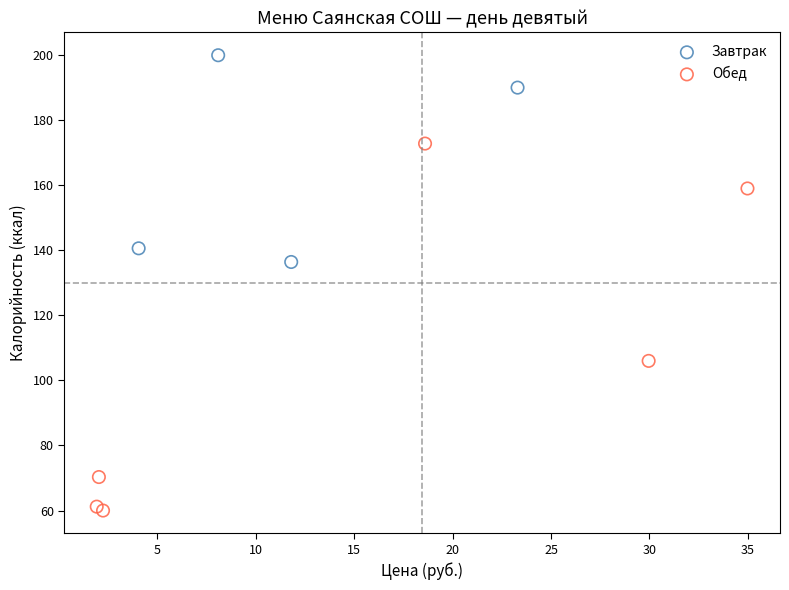

What are all the series names shown in the legend?

Завтрак, Обед